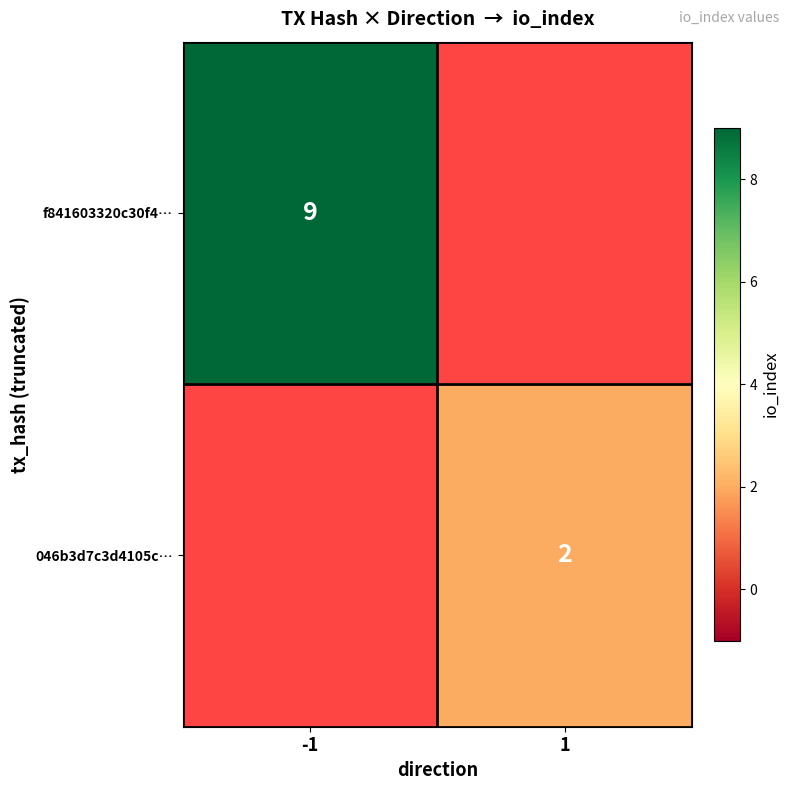

The value of 046b3d7c3d4105c… at 1 is 1. True or false?

False